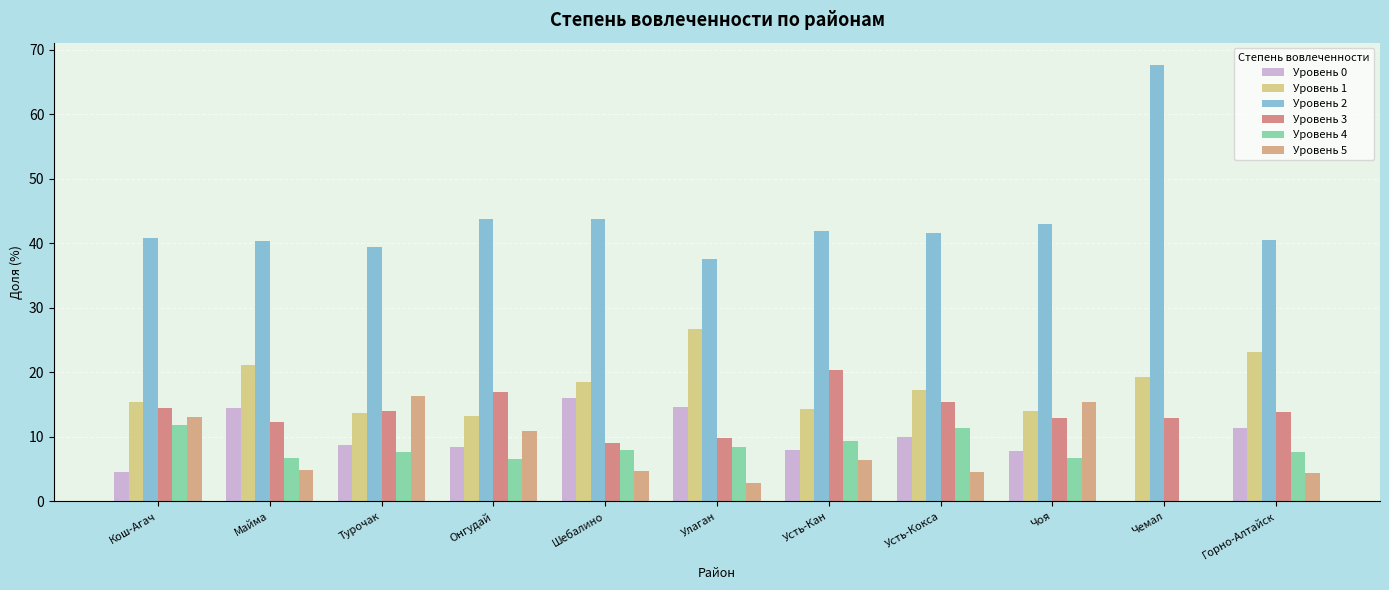

What is the total value across all series at Чоя?

99.9